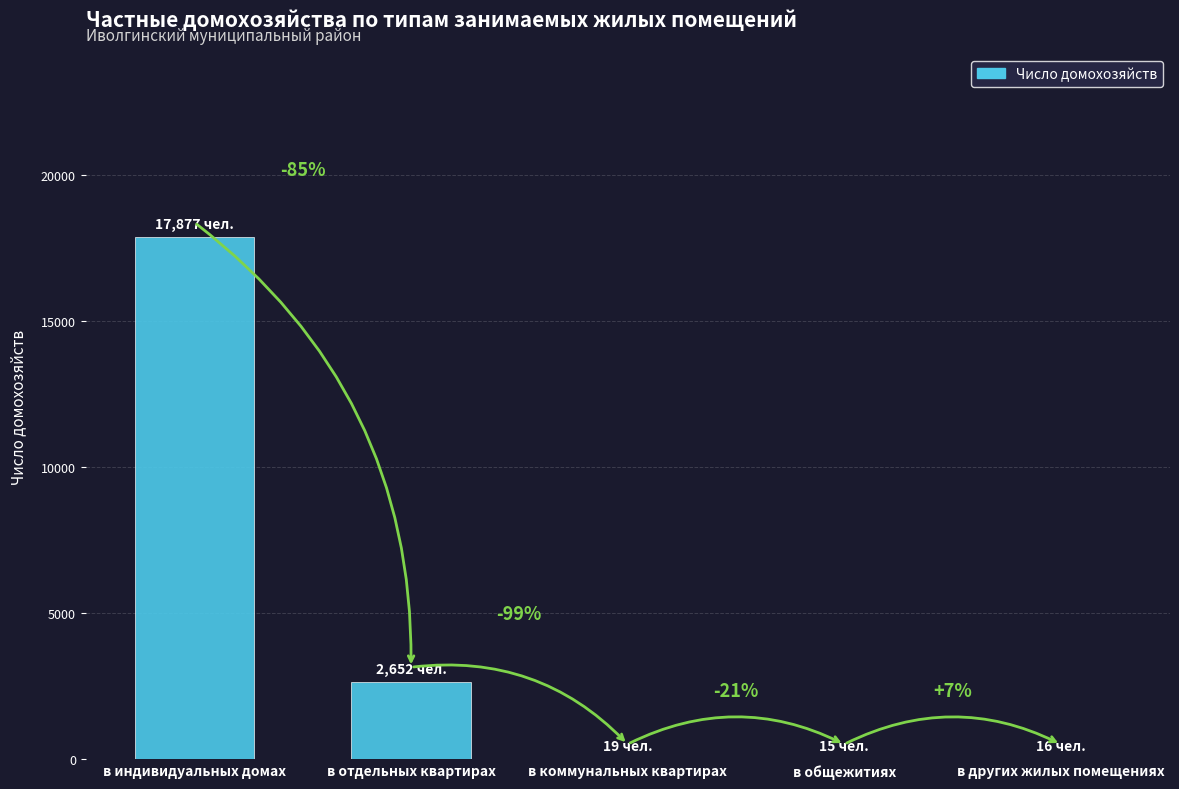

What is the change in value from в индивидуальных домах to в отдельных квартирах?

-15225